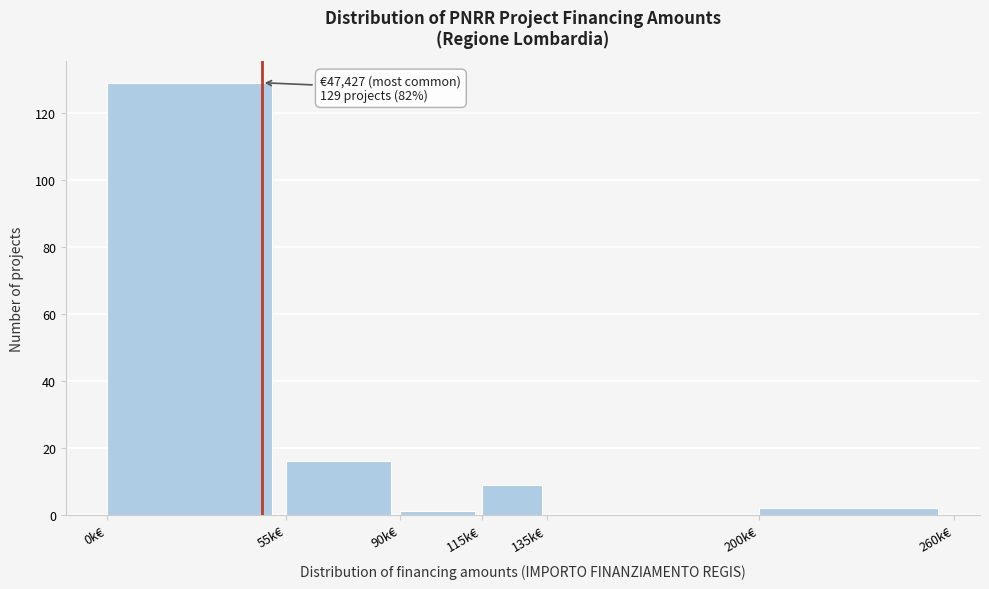

Reading right to left, transcribe all the data shown in this chart.

200k€=2	135k€=0	115k€=9	90k€=1	55k€=16	0k€=129